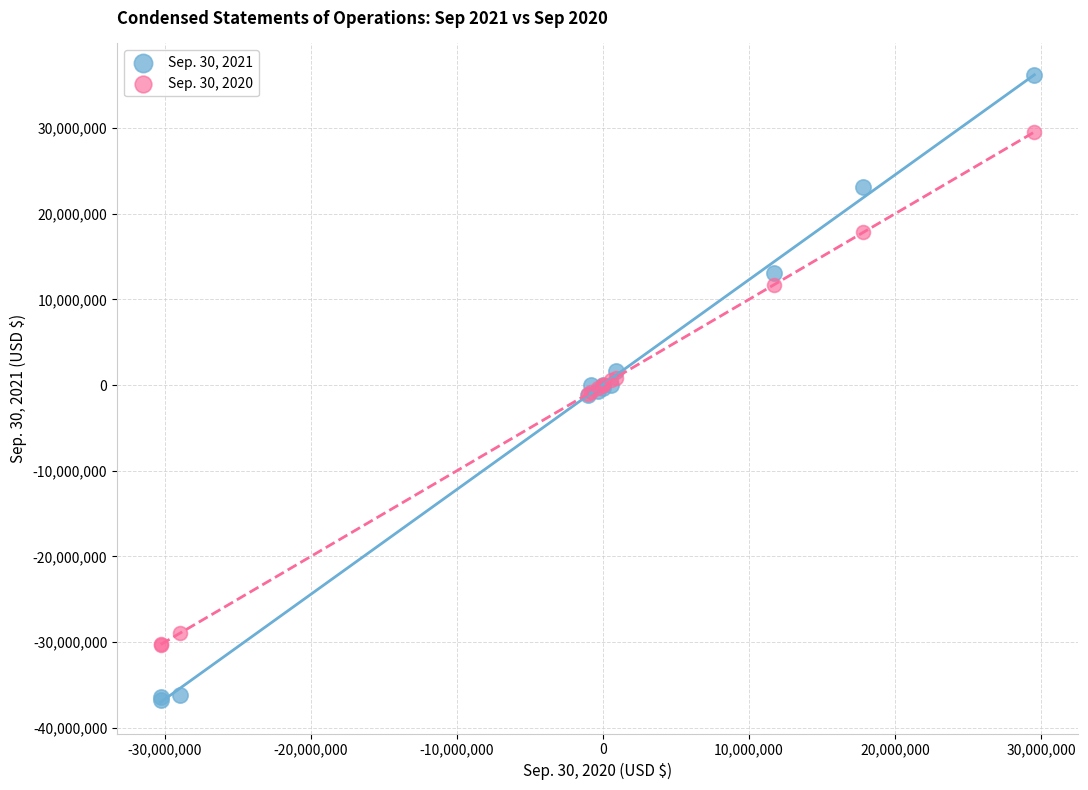

What is the X range (max minus min) for the scatter plot?

59820697